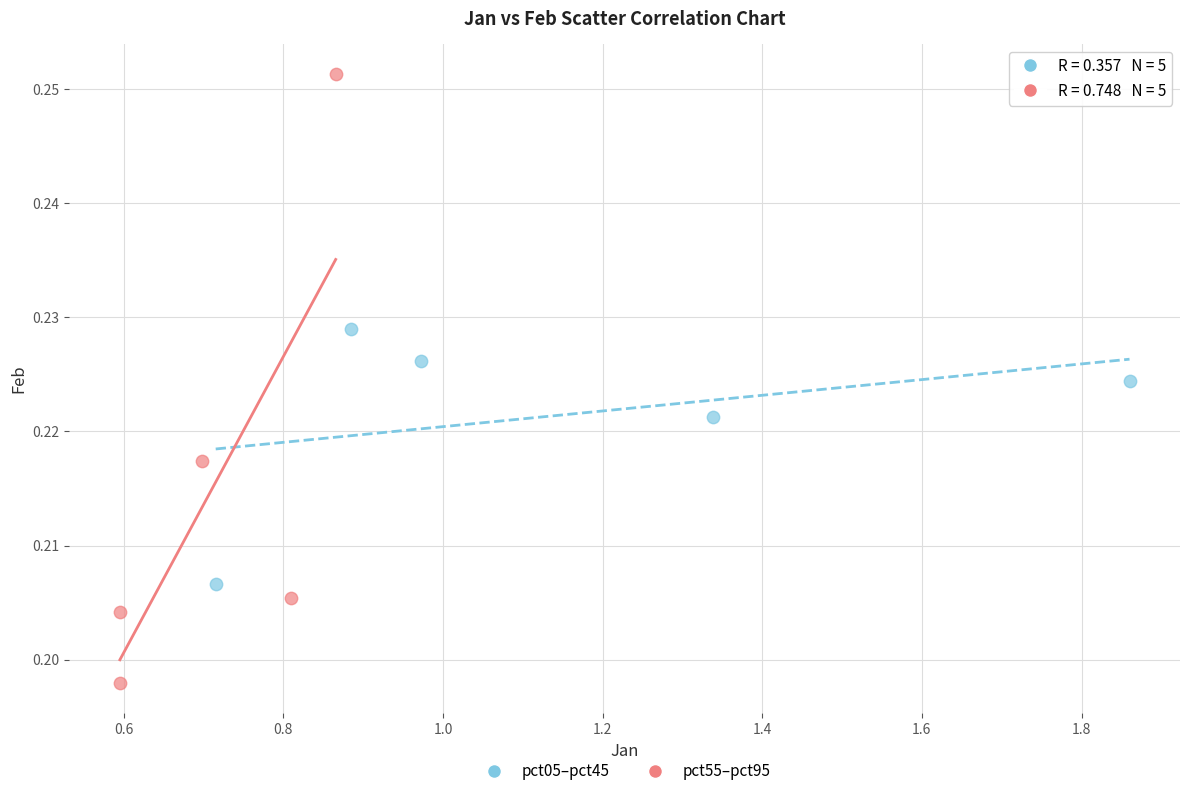

Which series reaches the maximum Y coordinate?

pct55–pct95